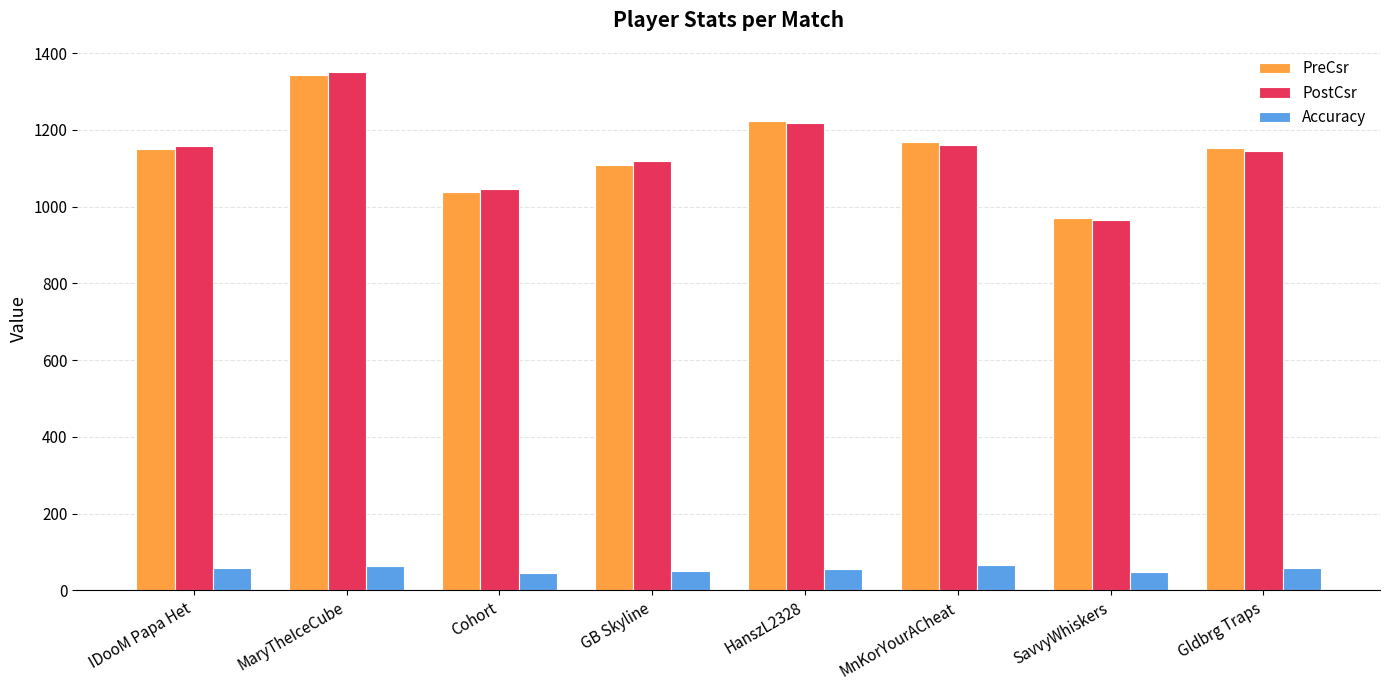

The value of PreCsr at Cohort is 1504.2. True or false?

False